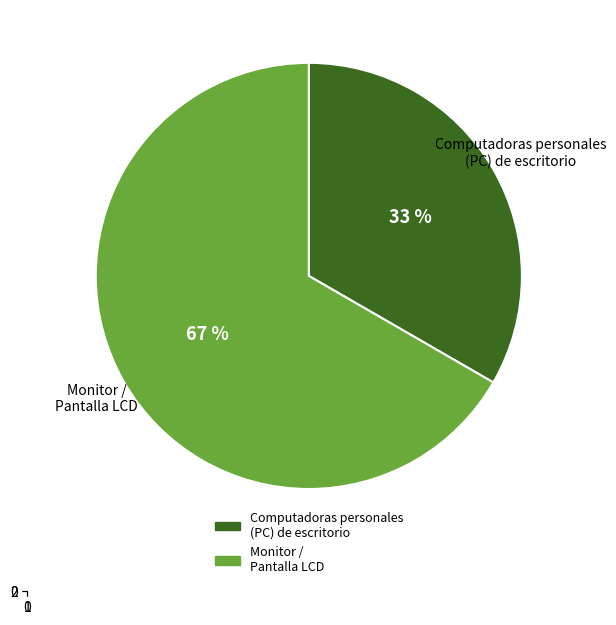

What percentage is the Computadoras personales (PC) de escritorio slice, to the nearest percent?

33%